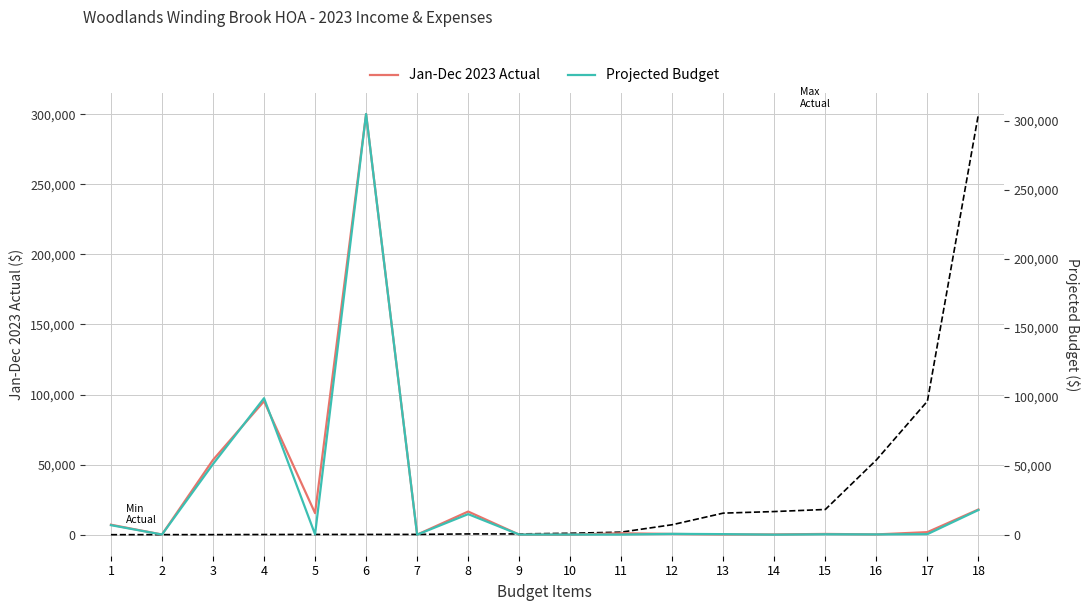

Reading right to left, what are all the values shown in this chart?

Jan-Dec 2023 Actual: 18=18000.0	17=1836.0	16=208.4	15=551.2	14=188.0	13=180.0	12=552.7	11=1025.2	10=10.0	9=50.0	8=16520.0	7=50.0	6=300103.2	5=15395.0	4=95250.0	3=53336.0	2=133.6	1=7124.5
Projected Budget: 18=18000.0	17=500.0	16=300.0	15=400.0	14=125.0	13=500.0	12=700.0	11=200.0	10=200.0	9=200.0	8=15000.0	7=100.0	6=304920.0	5=360.0	4=99000.0	3=51265.0	2=200.0	1=7000.0